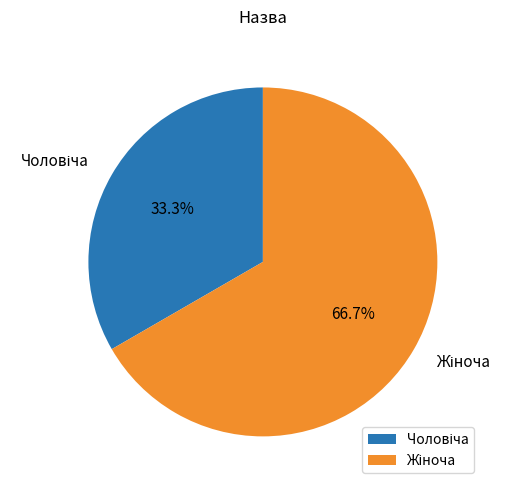

Is there a majority slice in this chart?

Yes